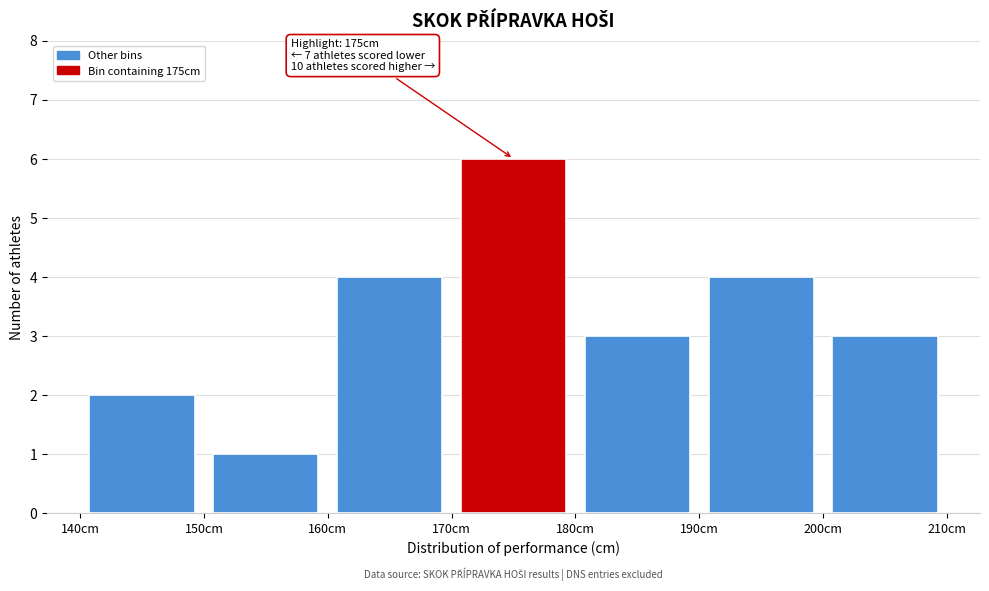

Which range on the x-axis has the tallest bar?

170 to 180